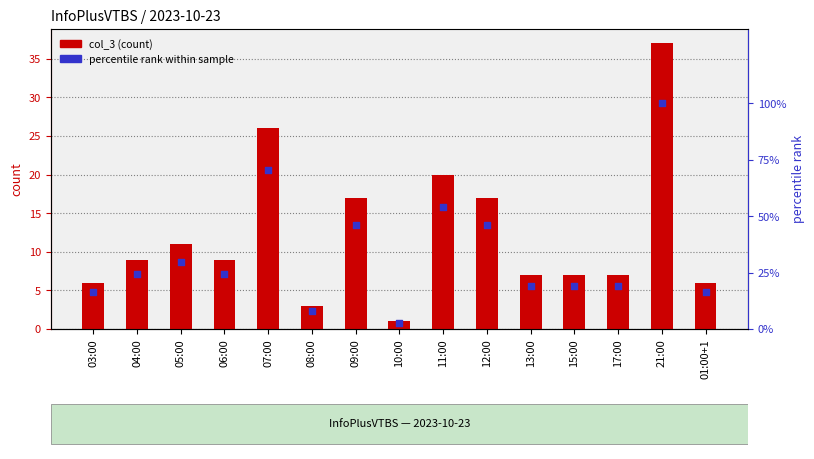

Which series has the widest spread of Y values?

percentile rank